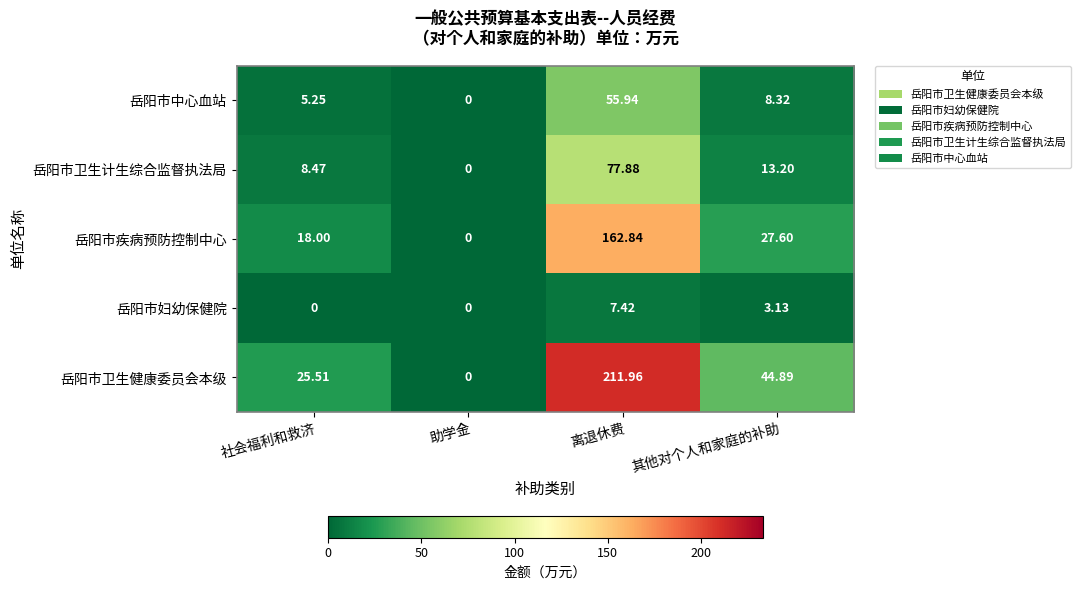

List the labels in order of 岳阳市中心血站 value, largest first.

离退休费, 其他对个人和家庭的补助, 社会福利和救济, 助学金